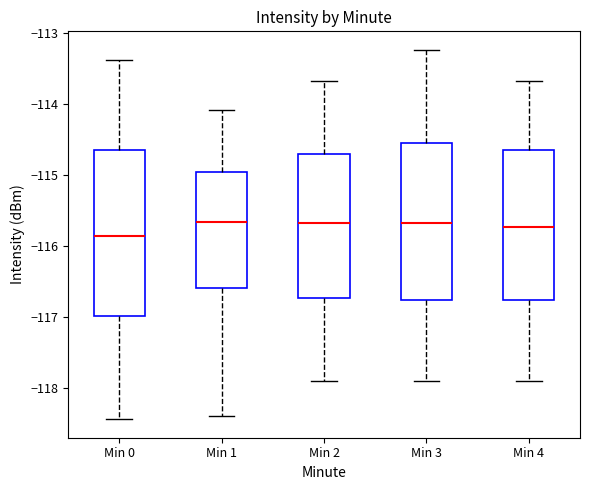

Where is the upper edge of the box for Min 3 on the y-axis? The values are not printed on the chart, so give them approximately, as read against the axis.

-114.5